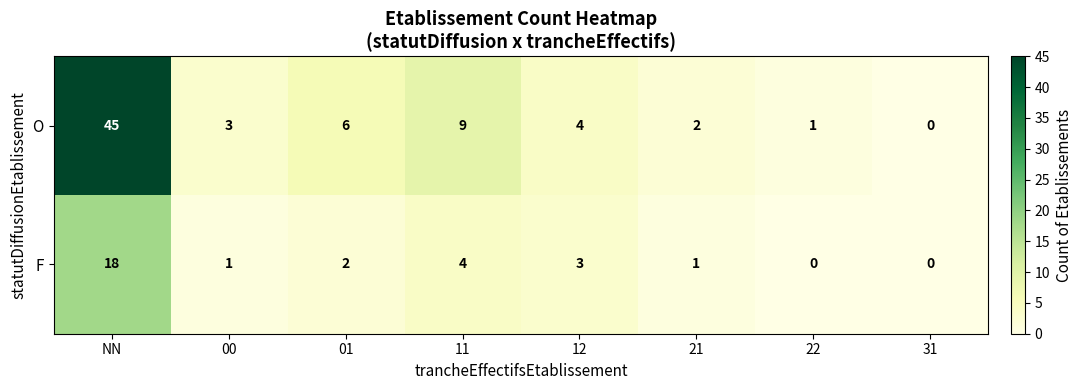

Which series has the widest spread of values?

O